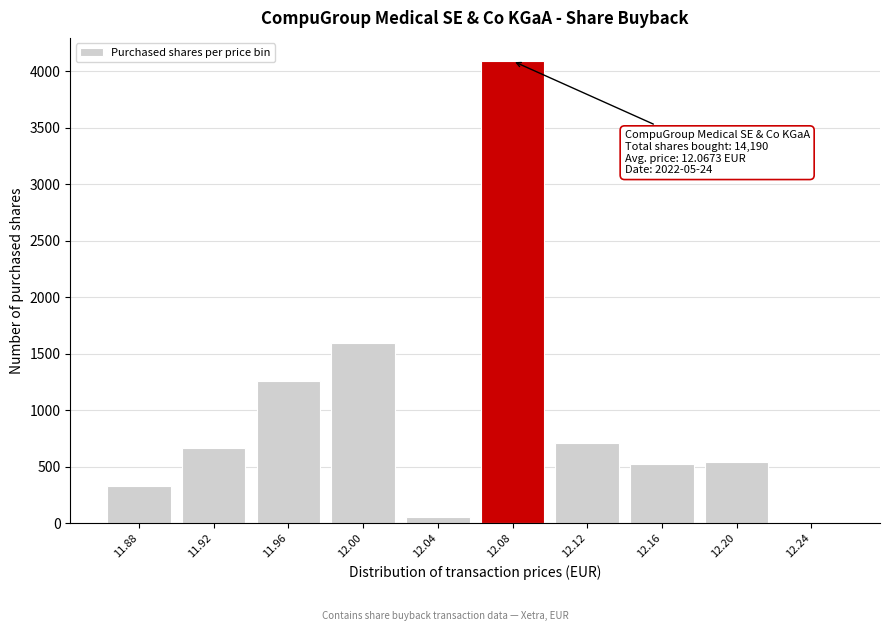

Reading right to left, transcribe all the data shown in this chart.

12.24=0	12.20=545	12.16=526	12.12=710	12.08=4092	12.04=58	12.00=1592	11.96=1260	11.92=669	11.88=331